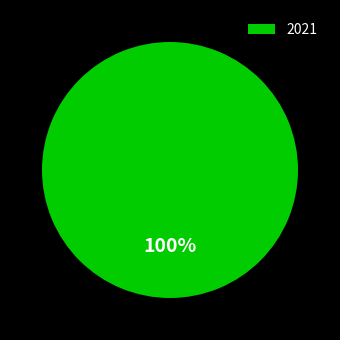

Does 2021 represent more than half of the total?

Yes